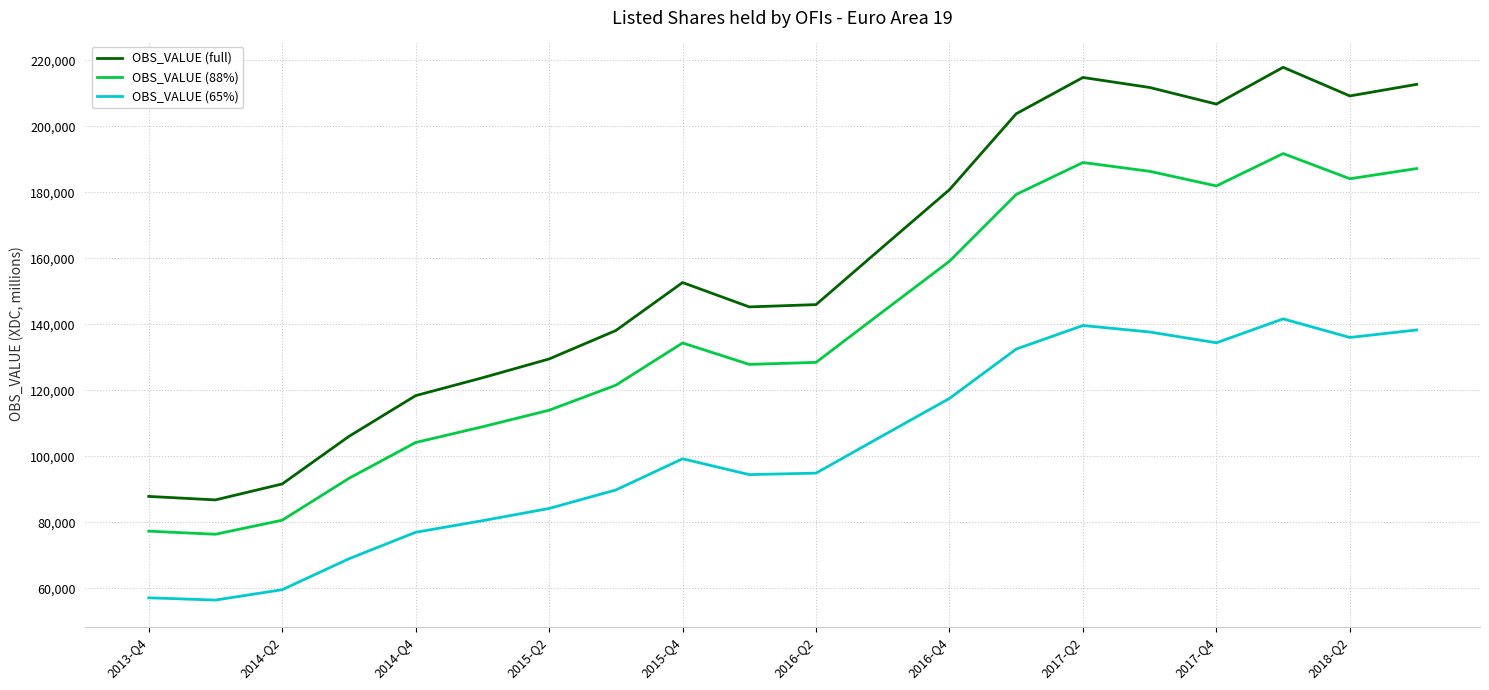

List the series in order of their peak value, lowest first.

OBS_VALUE (65%), OBS_VALUE (88%), OBS_VALUE (full)